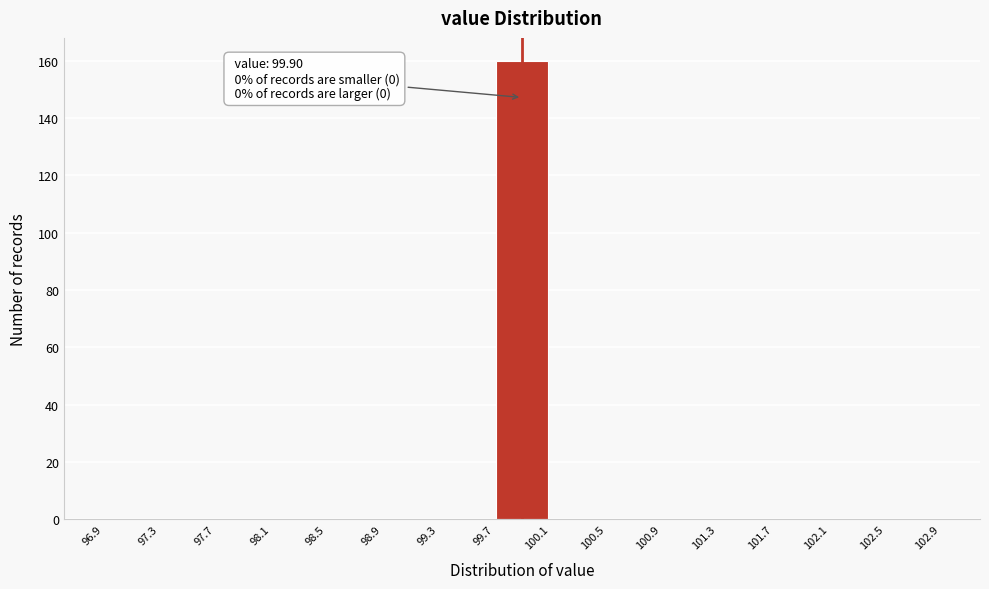

Over which range of the x-axis is the bar tallest?

99.7 to 100.1